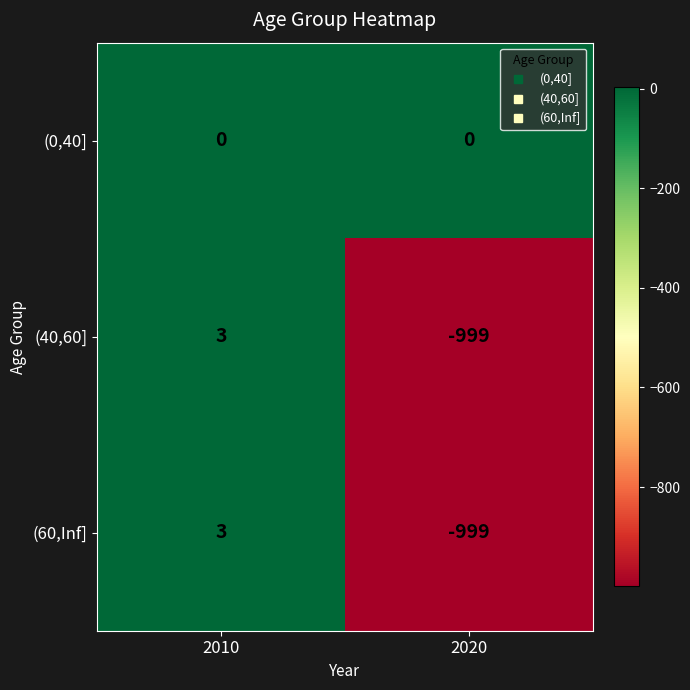

What is the spread (max minus min) of values at 2010?

3